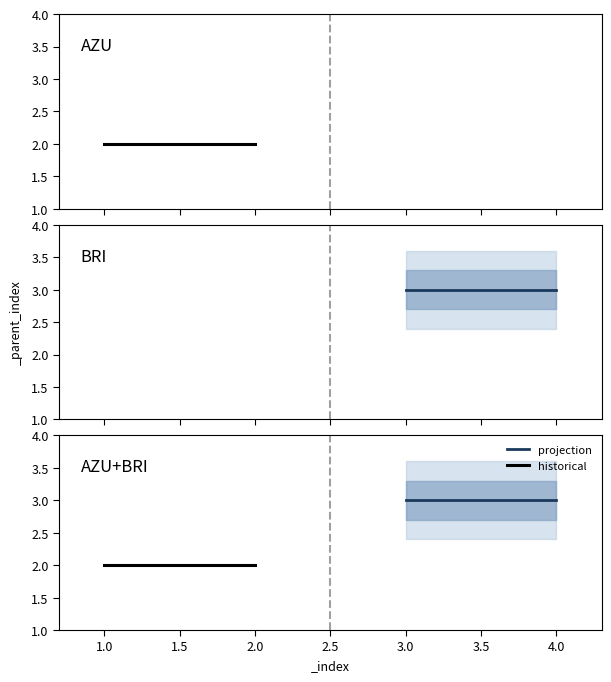

Does the chart have visible grid lines?

No